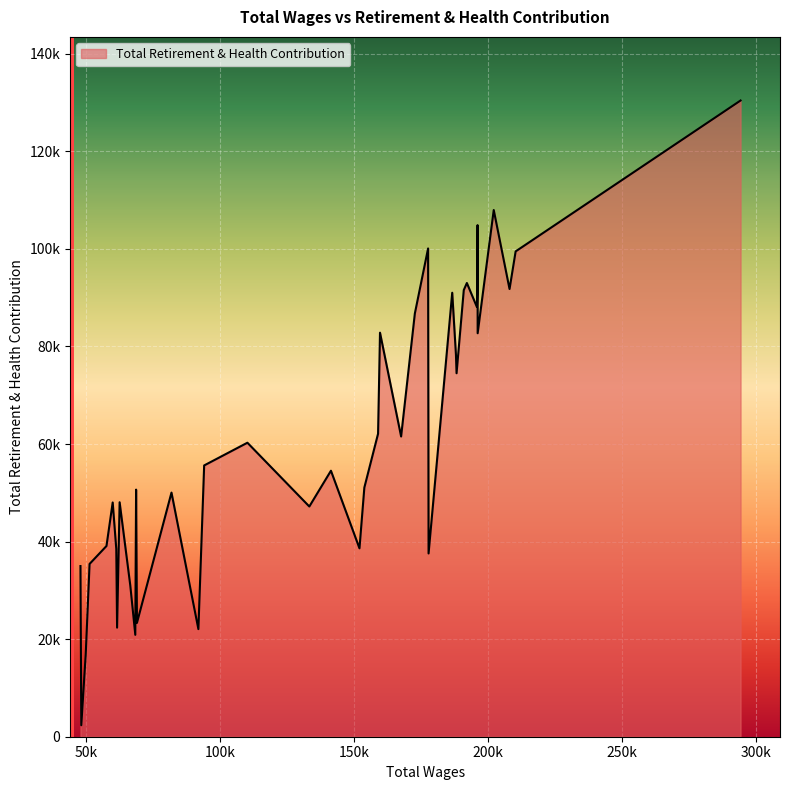

Which category has the highest value across all series?

294275